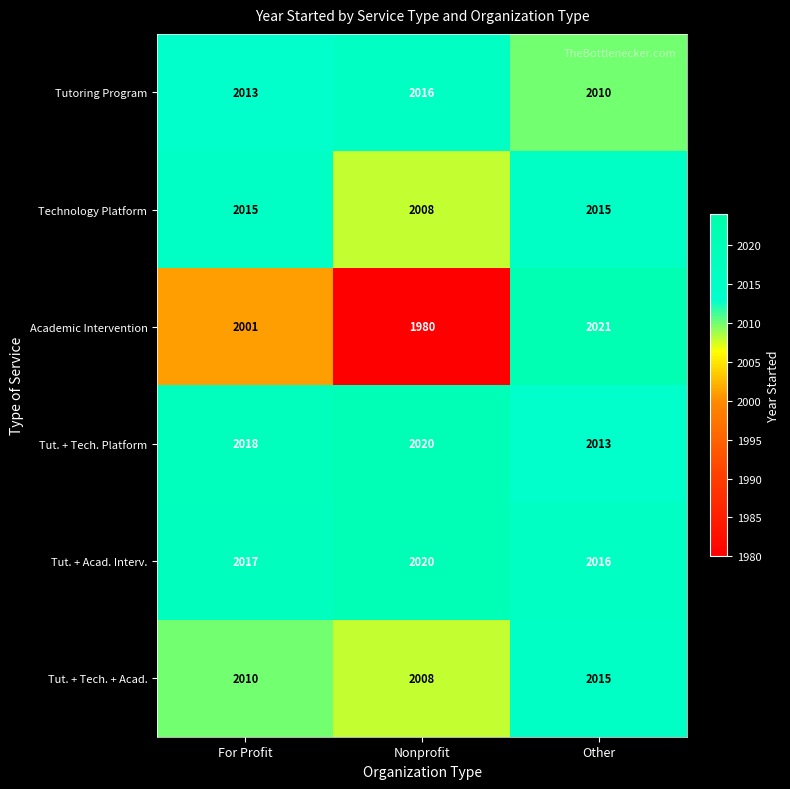

Reading left to right, what are all the values shown in this chart?

Tutoring Program: 2013	2016	2010
Technology Platform: 2015	2008	2015
Academic Intervention: 2001	1980	2021
Tut. + Tech. Platform: 2018	2020	2013
Tut. + Acad. Interv.: 2017	2020	2016
Tut. + Tech. + Acad.: 2010	2008	2015